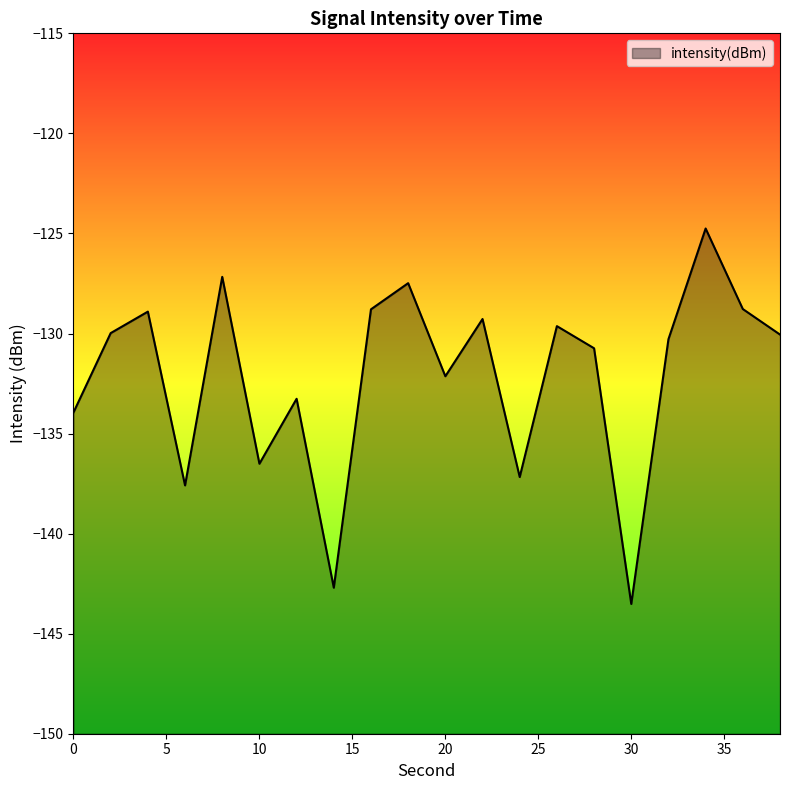

What is the maximum value shown in the chart?

-124.8